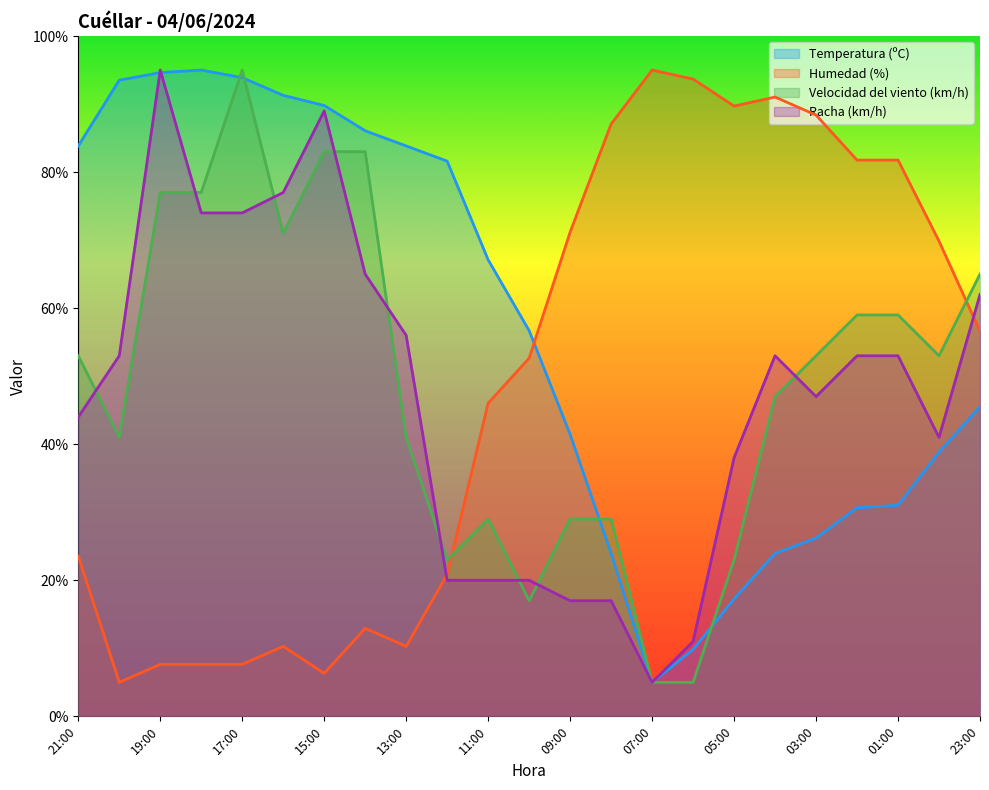

The Humedad (%) series shows 89.7 at 05:00. True or false?

True